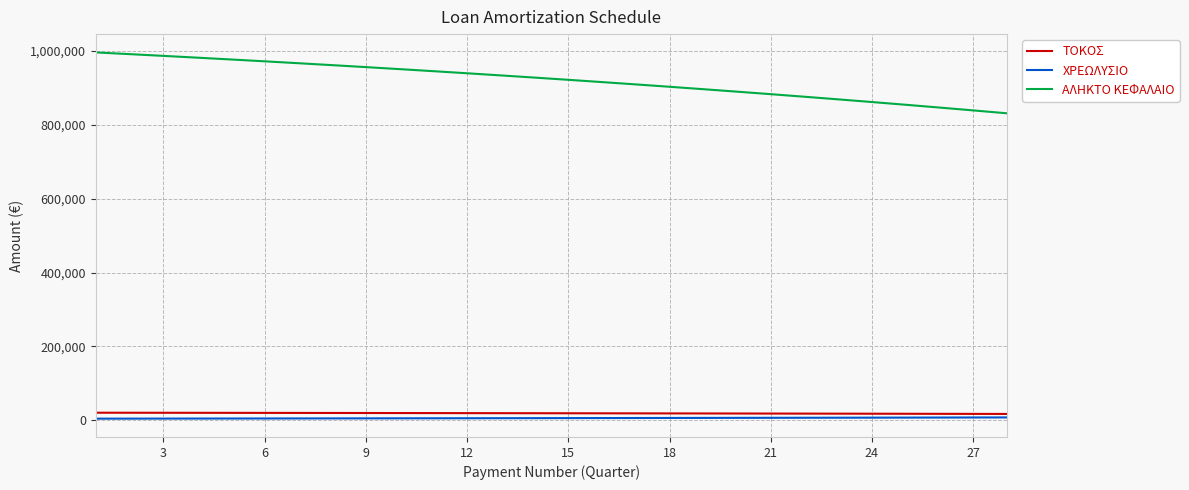

True or false: ΧΡΕΩΛΥΣΙΟ and ΤΟΚΟΣ intersect in this chart.

False